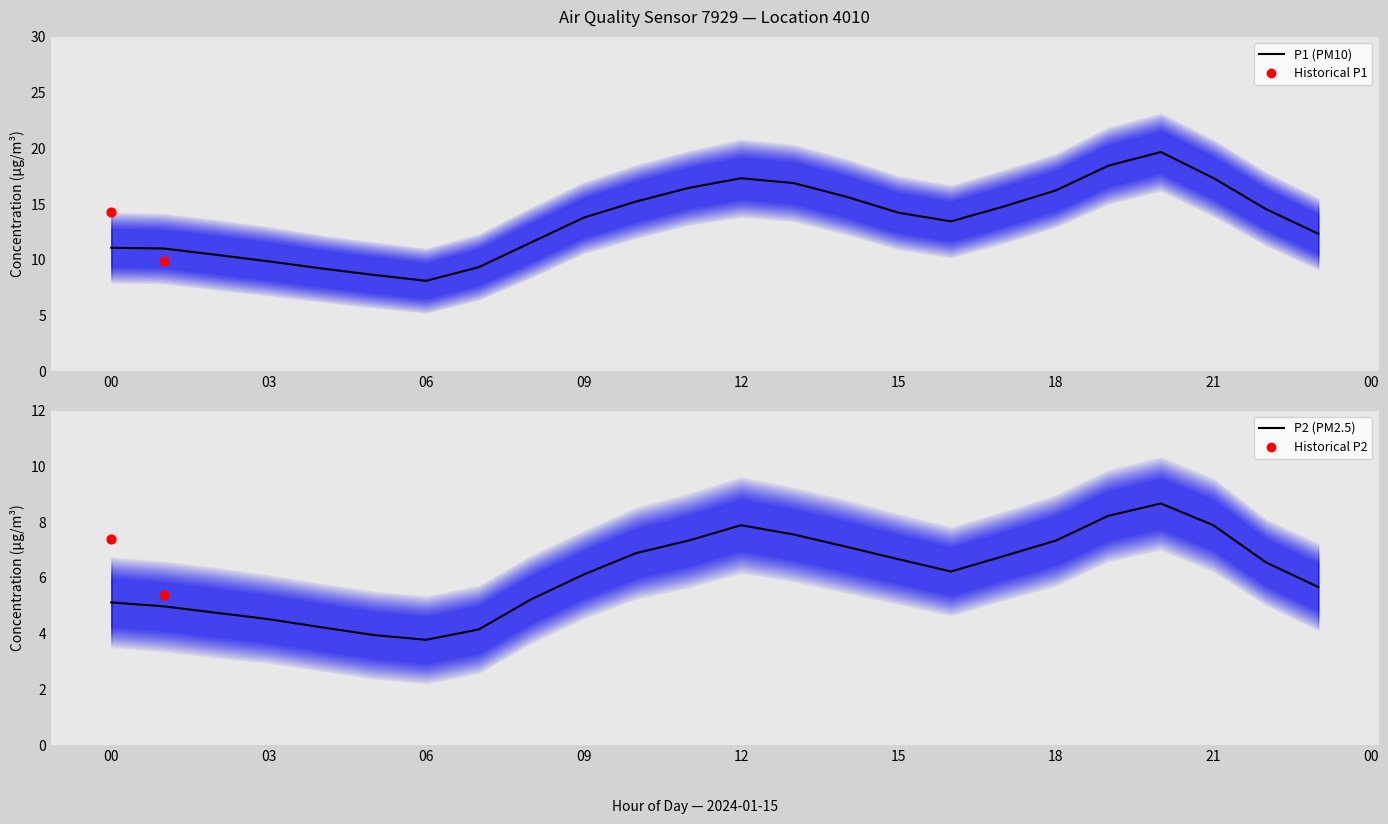

At how many categories does at least one series exceed 15?

9